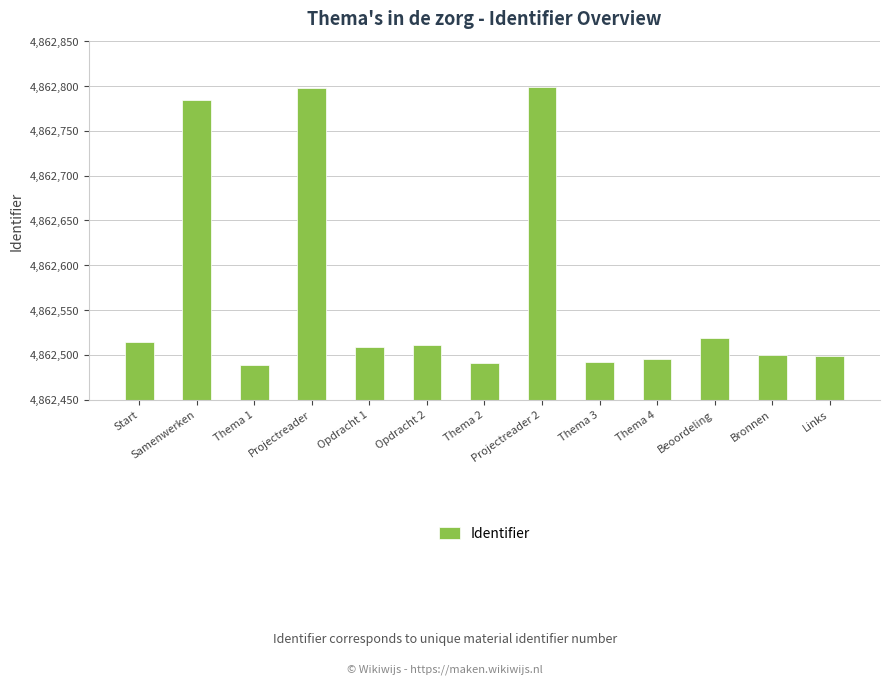

What is the label of the 12th bar from the left?

Bronnen